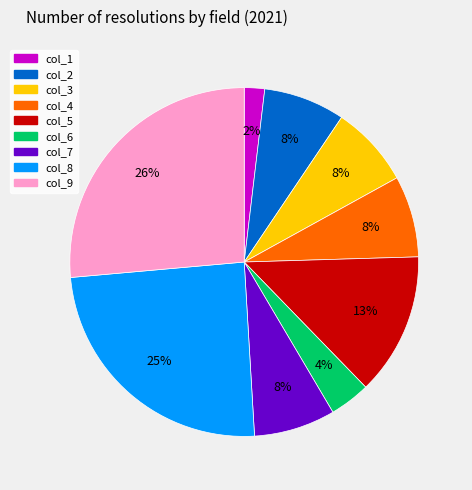

True or false: col_8 accounts for 25% of the total.

True